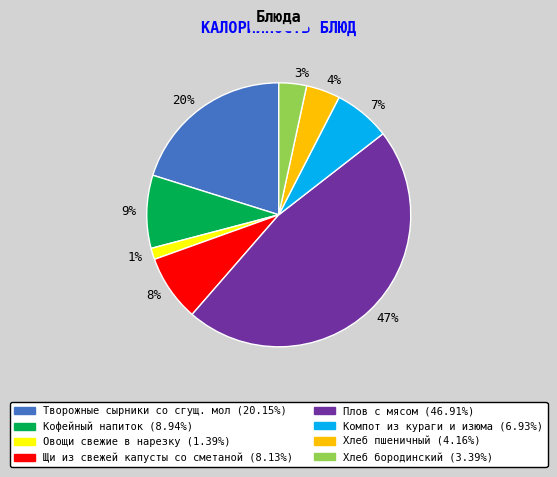

Does 9% represent more than half of the total?

No